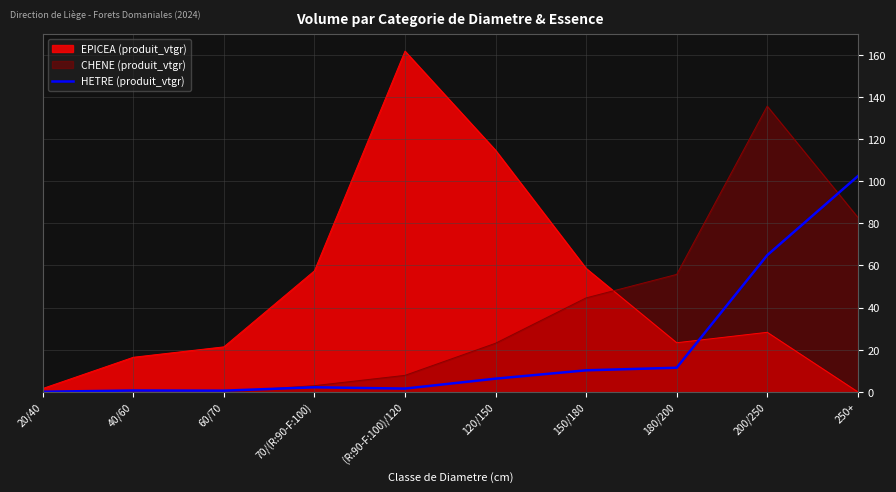

True or false: the data has more than 0 interior local peaks.

True